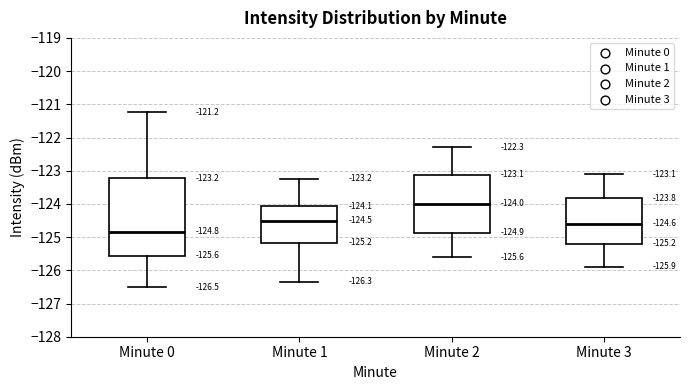

Comparing the boxes themselves (not the whiskers), which one is the tallest?

Minute 0